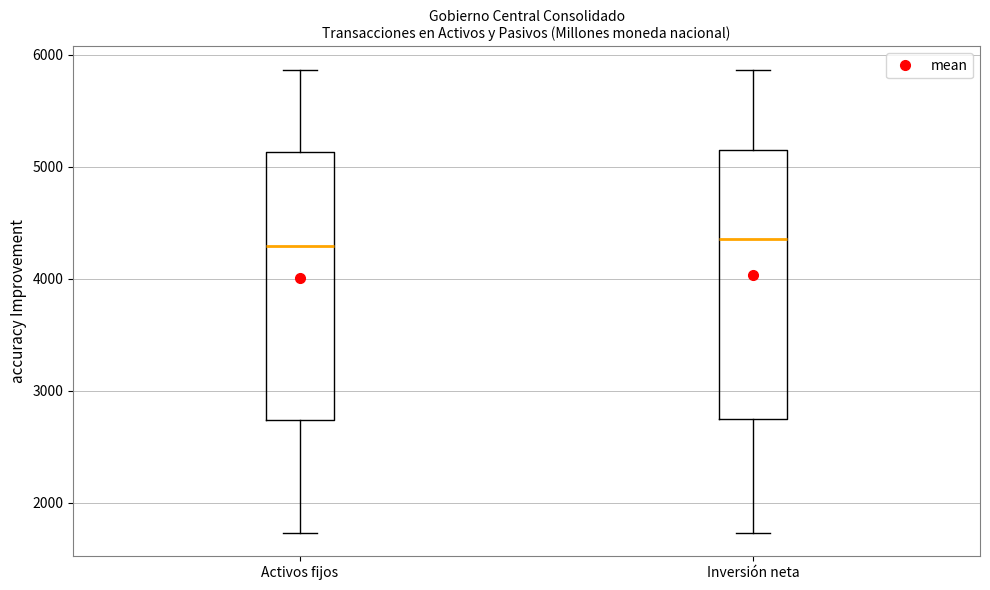

Reading left to right, read every box against the y-axis: the position of its median line, the range the box covers, and the ends of its whiskers. The values are not printed on the chart, so give them approximately, as read against the axis.

Activos fijos: median 4300, box 2700 to 5100, whiskers 1700 to 5900
Inversión neta: median 4400, box 2700 to 5100, whiskers 1700 to 5900